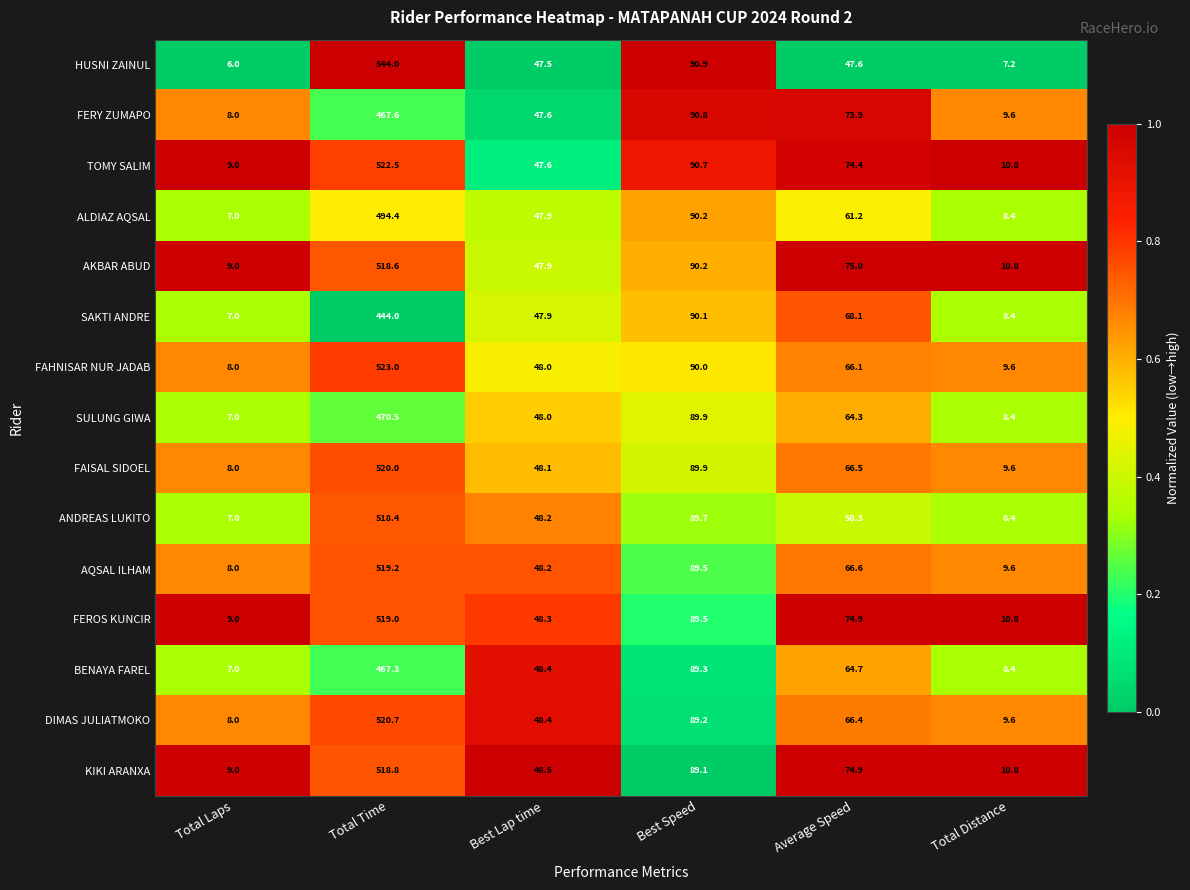

Which series has the widest spread of values?

HUSNI ZAINUL